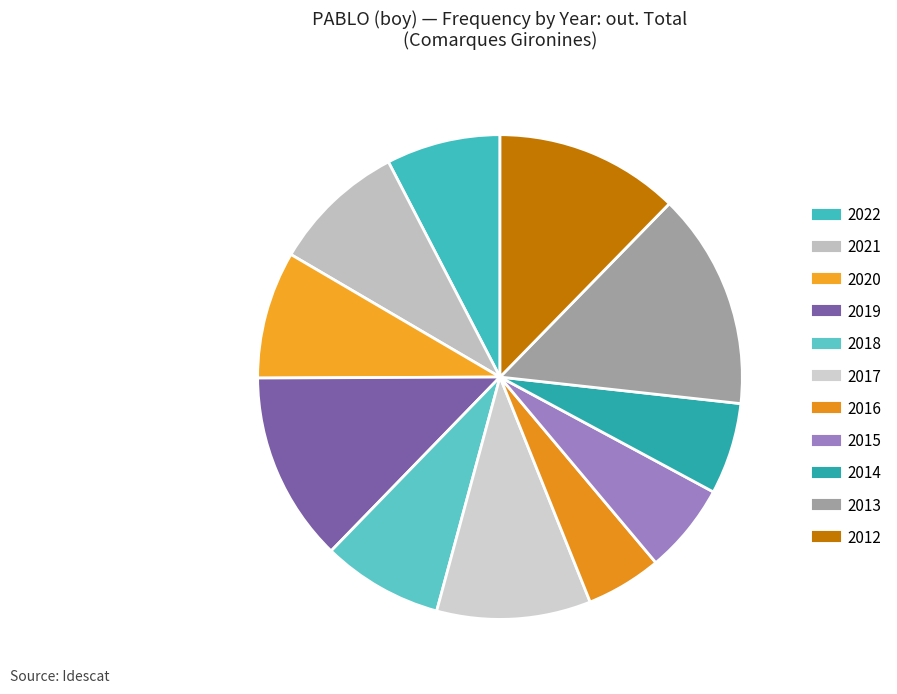

Is the sum of 2015 and 2018 greater than half?

No